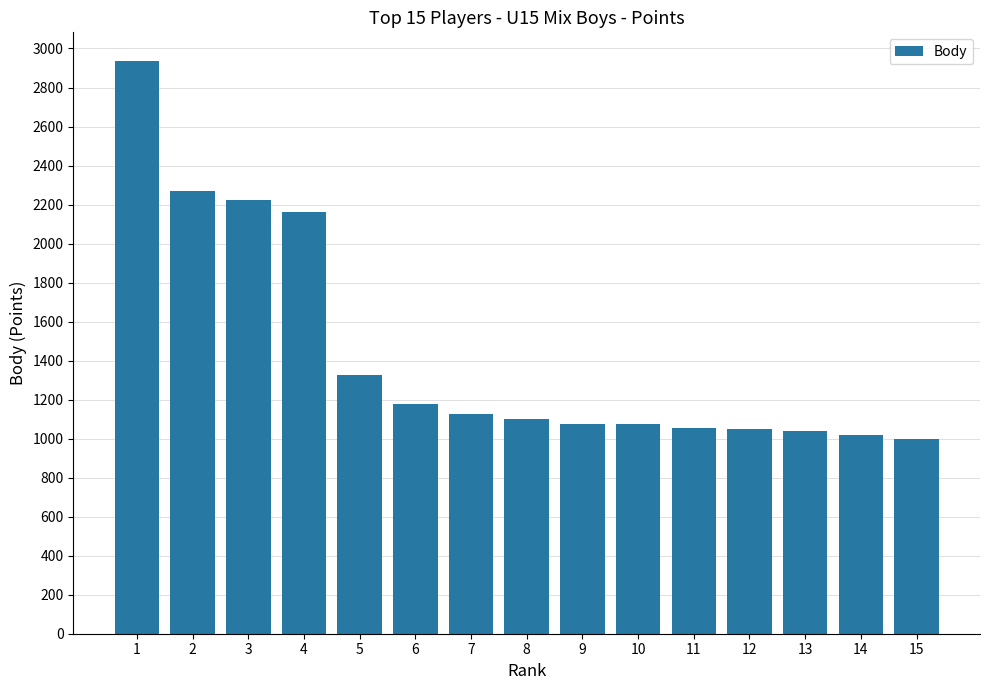

Is it true that the value at 6 is 694?

False